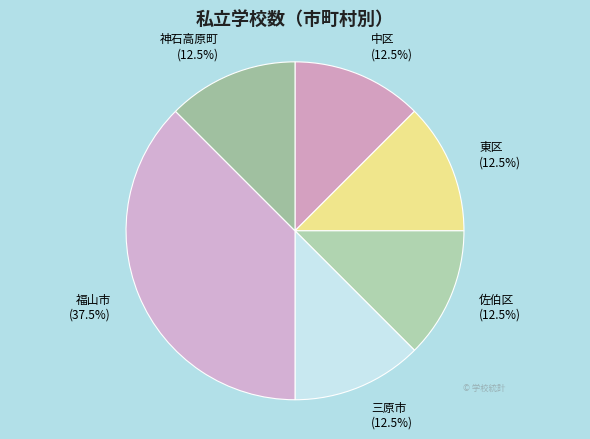

Combined, do 三原市 and 神石高原町 account for over 50%?

No